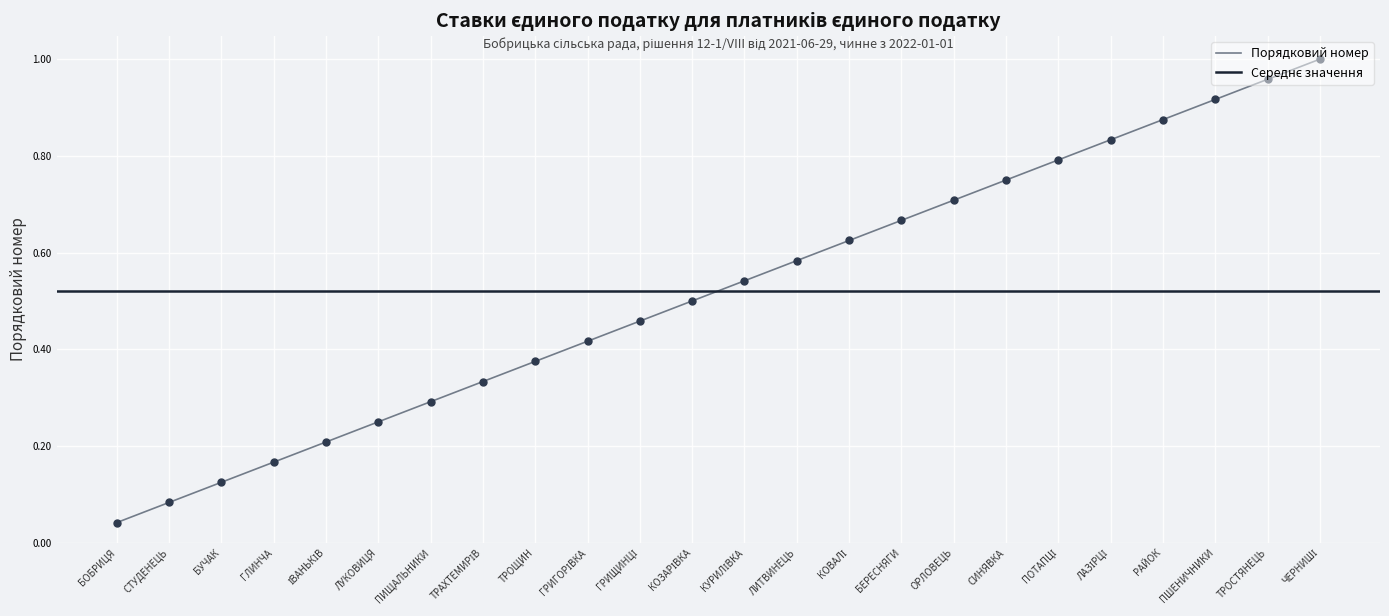

Which has a higher value, КОЗАРІВКА or БОБРИЦЯ?

КОЗАРІВКА